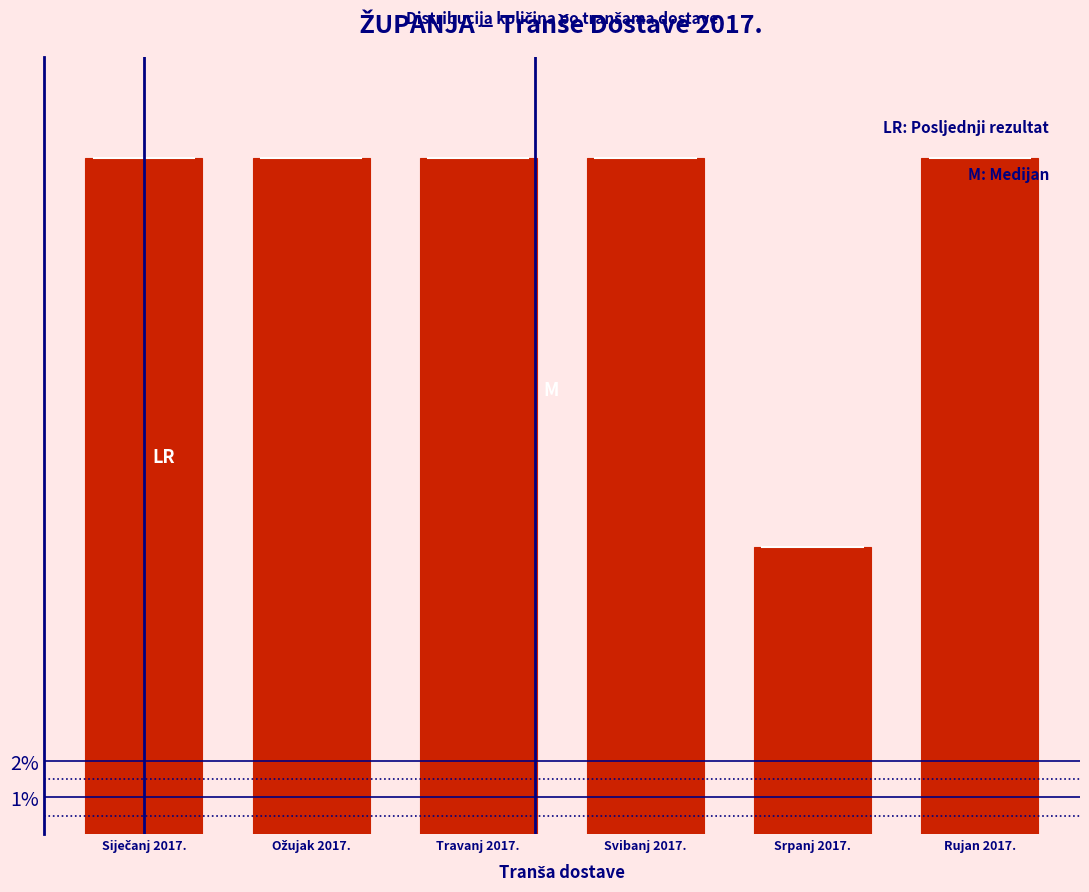

Reading right to left, extract all data points from this chart.

18.4	7.8	18.4	18.4	18.4	18.4